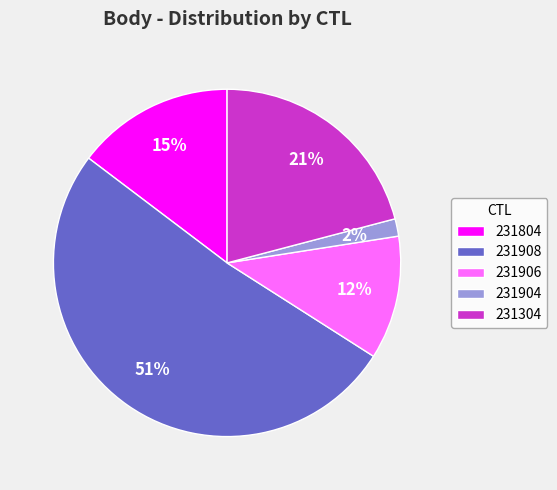

Is there a majority slice in this chart?

Yes